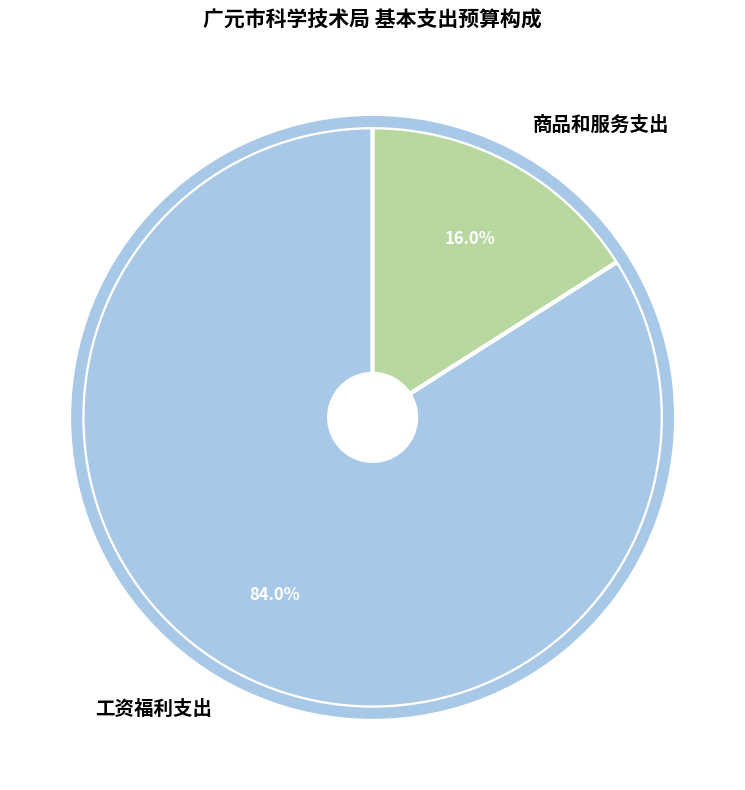

What percentage do 商品和服务支出 and 工资福利支出 together represent?

100.0%